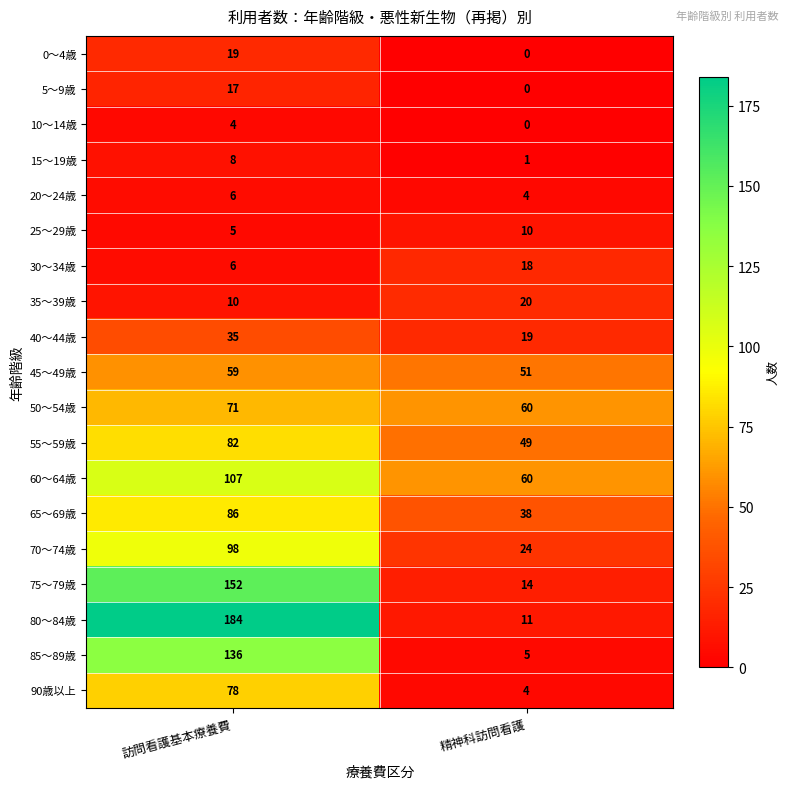

Which category has the lowest value across all series?

精神科訪問看護